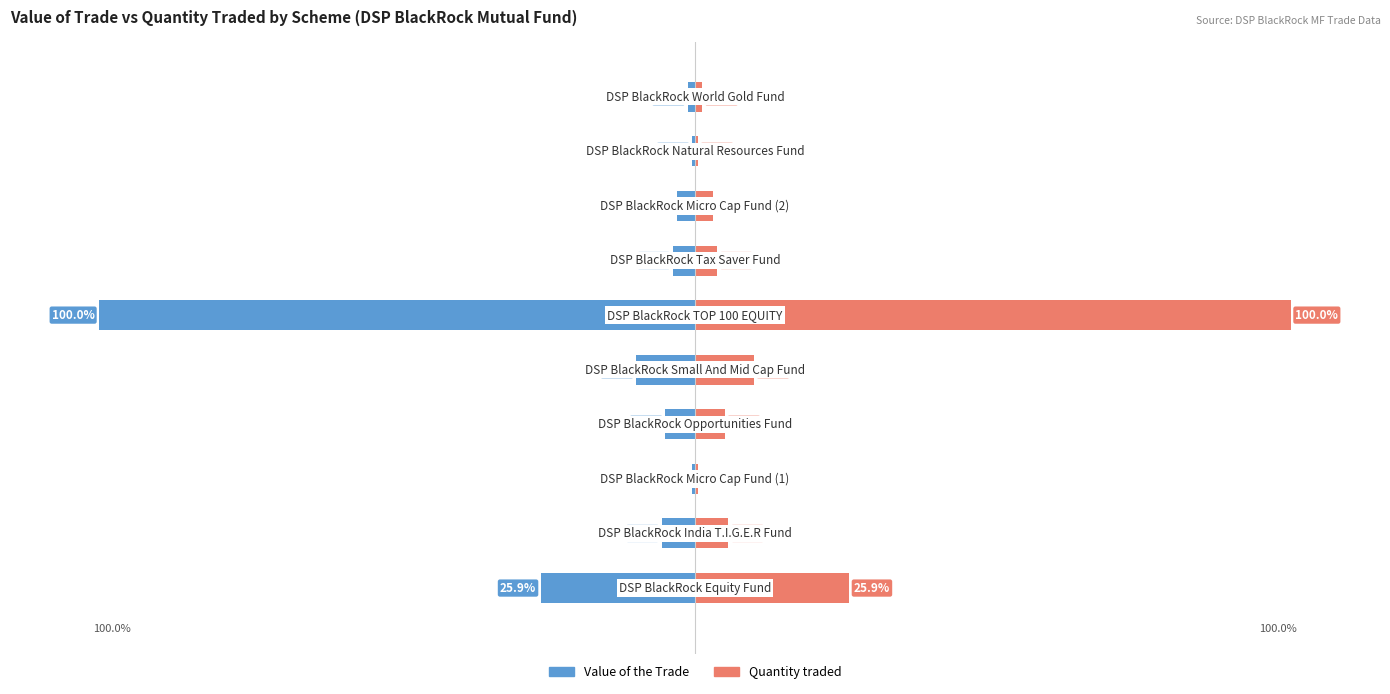

True or false: Quantity traded has a value of 25.9 at 0.

True